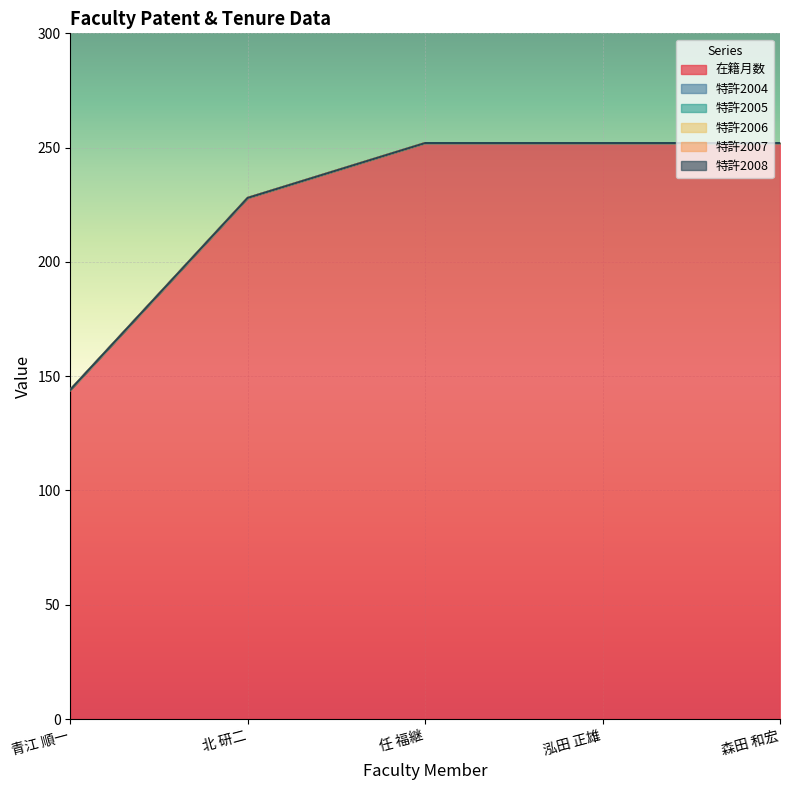

What is the greatest value displayed?

252